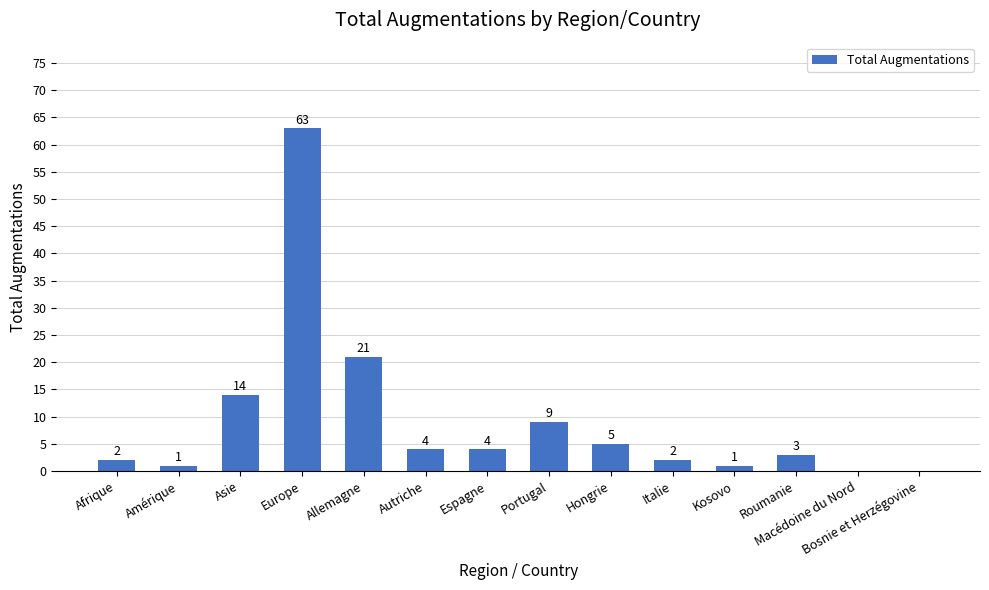

The chart shows a value of -29 at Macédoine du Nord. True or false?

False